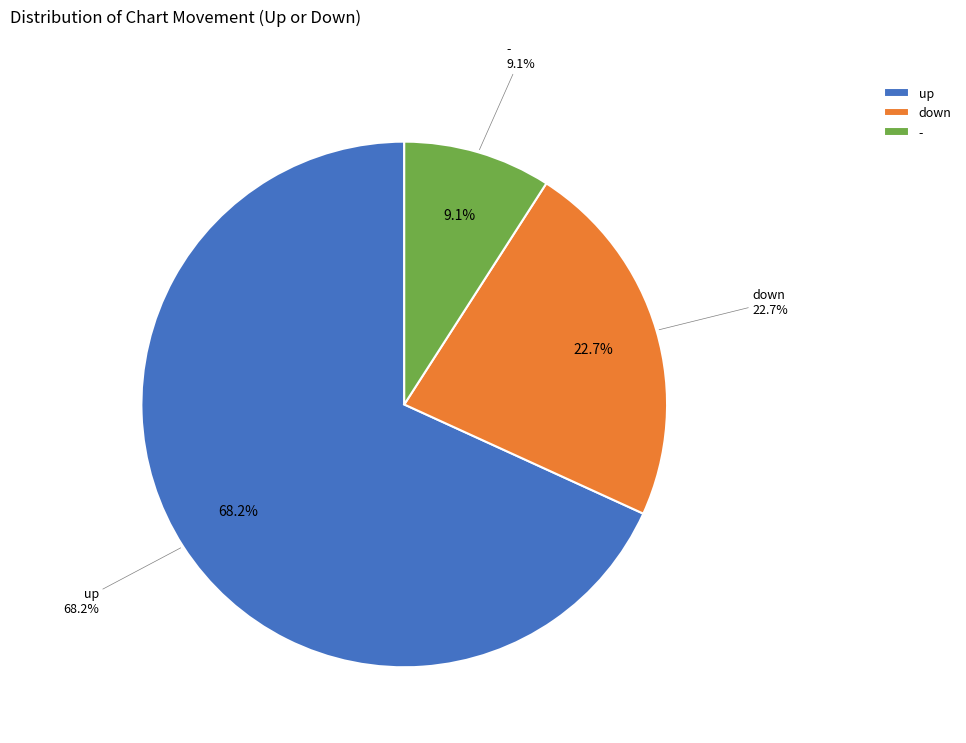

To the nearest percent, what is the average slice percentage?

33%